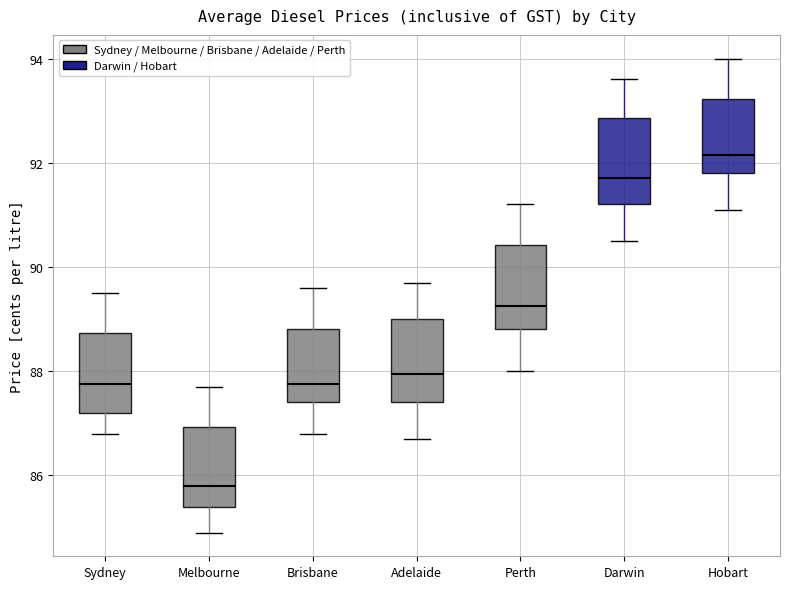

Reading left to right, read every box against the y-axis: the position of its median line, the range the box covers, and the ends of its whiskers. The values are not printed on the chart, so give them approximately, as read against the axis.

Sydney: median 87.8, box 87.2 to 88.8, whiskers 86.8 to 89.6
Melbourne: median 85.8, box 85.4 to 87.0, whiskers 85.0 to 87.8
Brisbane: median 87.8, box 87.4 to 88.8, whiskers 86.8 to 89.6
Adelaide: median 88.0, box 87.4 to 89.0, whiskers 86.8 to 89.8
Perth: median 89.2, box 88.8 to 90.4, whiskers 88.0 to 91.2
Darwin: median 91.8, box 91.2 to 92.8, whiskers 90.6 to 93.6
Hobart: median 92.2, box 91.8 to 93.2, whiskers 91.2 to 94.0